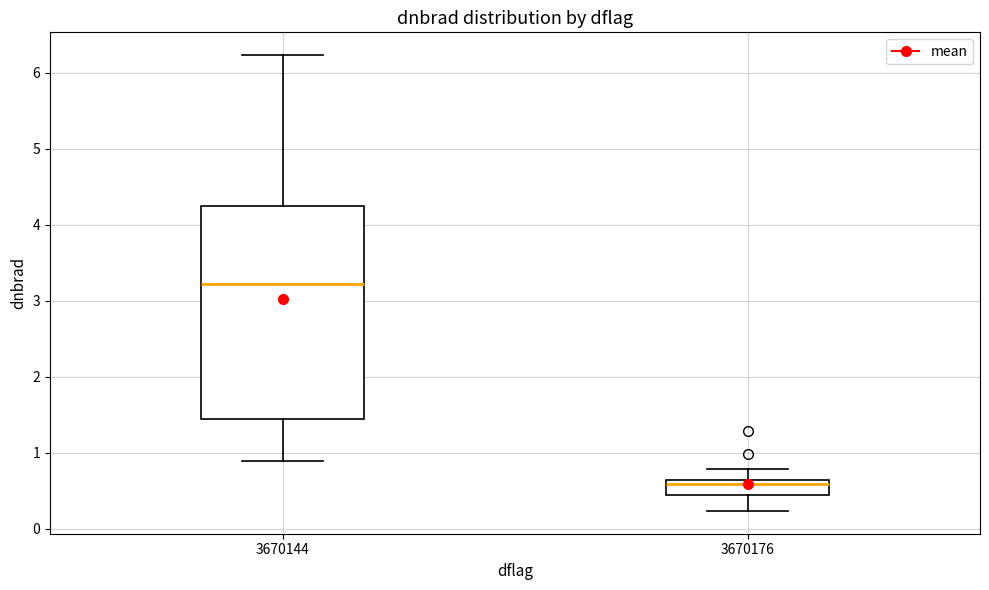

Reading left to right, transcribe this box plot: for each box, give where its median line is, the range the box spans, and where its two whiskers end, as read against the y-axis. The values are not printed on the chart, so give them approximately, as read against the axis.

3670144: median 3.2, box 1.4 to 4.2, whiskers 0.9 to 6.2
3670176: median 0.6 (just below the box's upper edge), box 0.4 to 0.6, whiskers 0.2 to 0.8